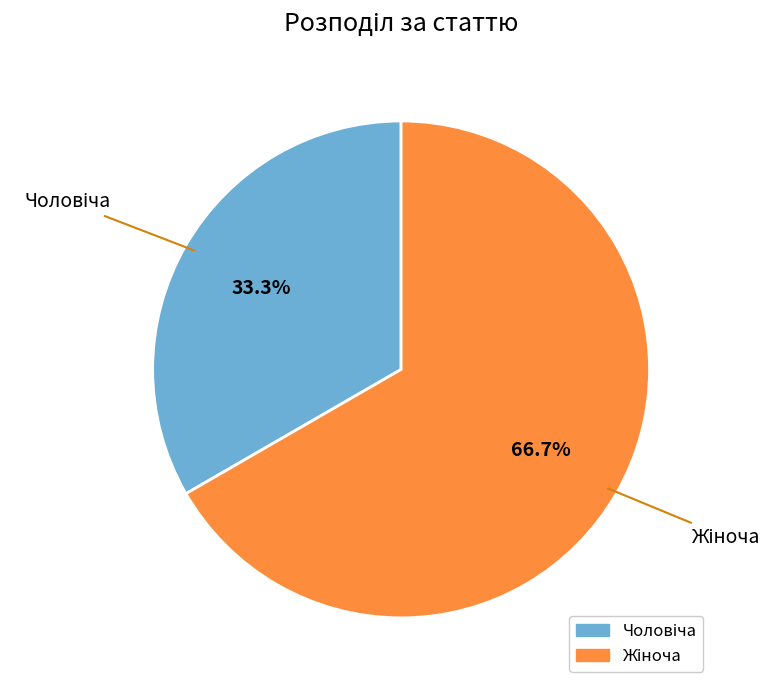

Is there a majority slice in this chart?

Yes